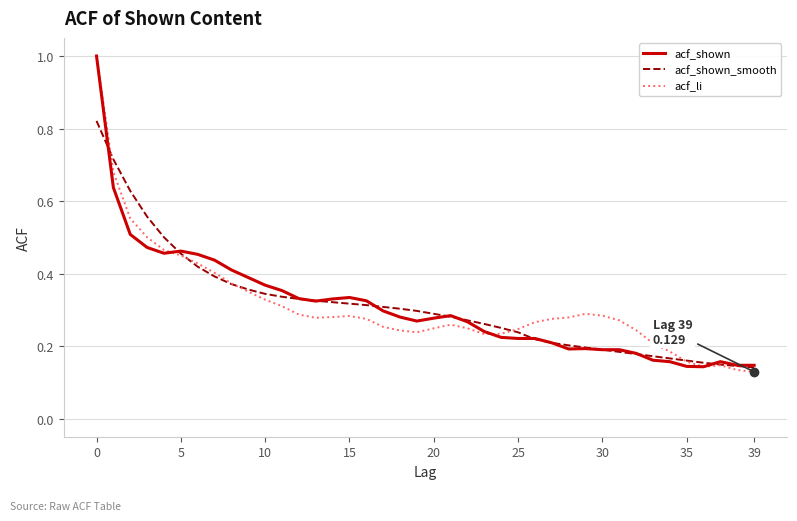

At how many categories does at least one series exceed 0?

40